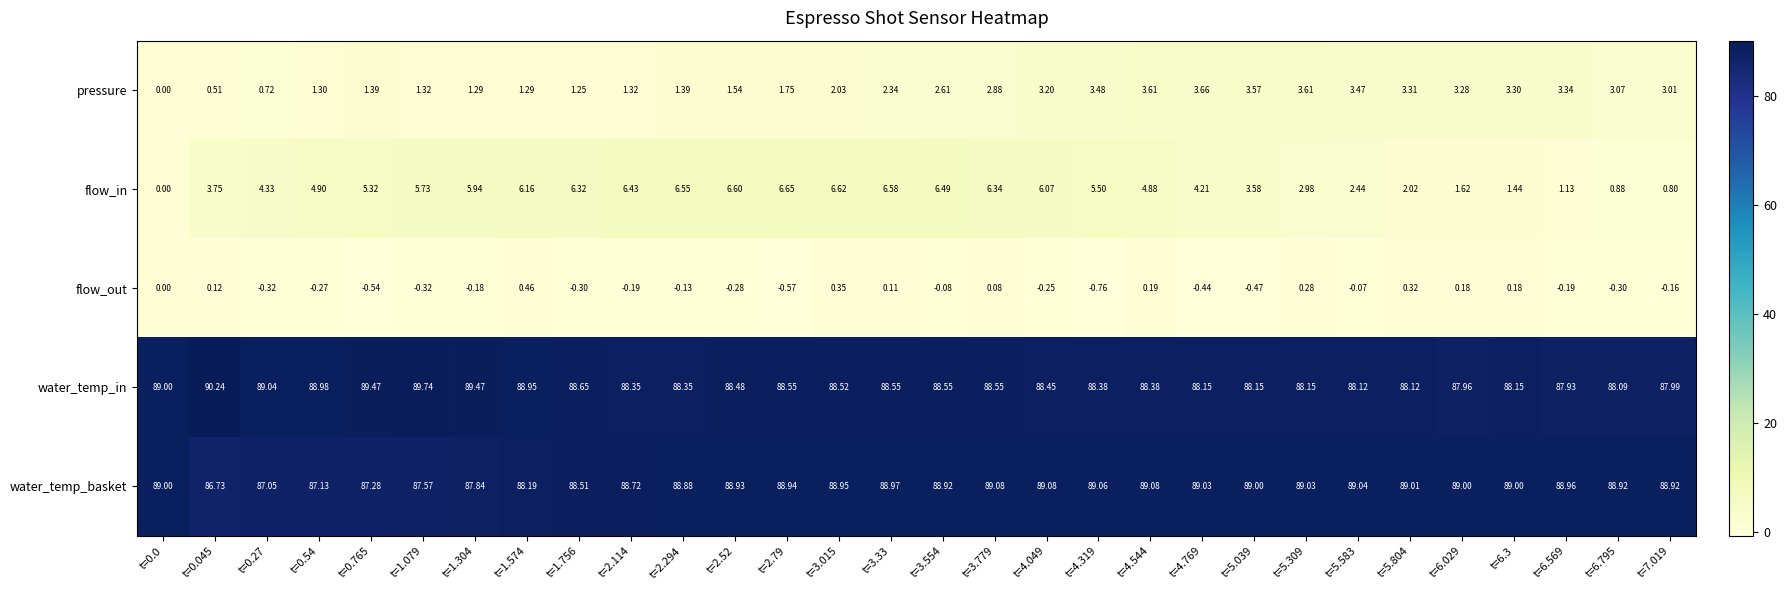

Count the number of categories in the chart.

30